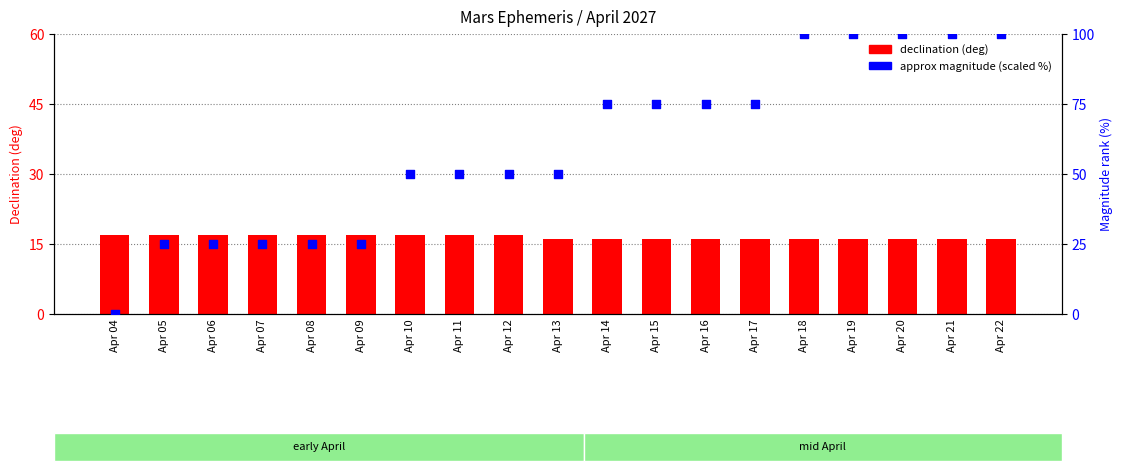

At which category is the sum across all series the highest?

Apr 18